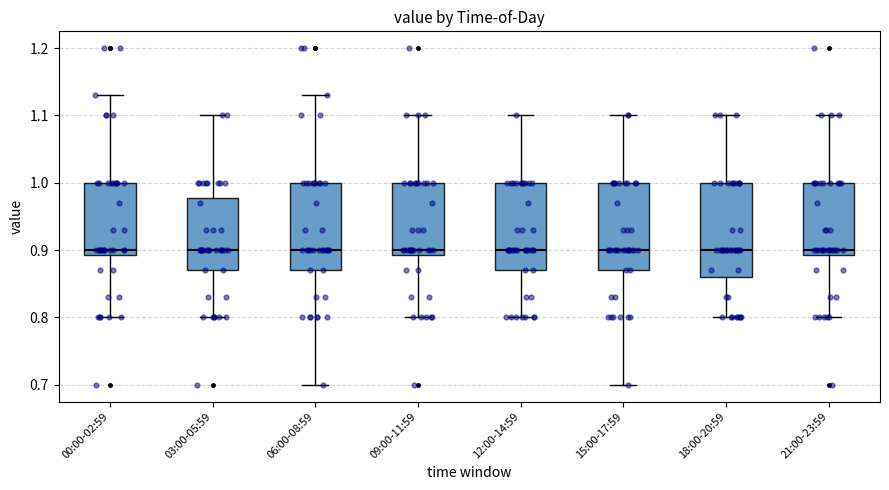

Reading left to right, transcribe this box plot: for each box, give where its median line is, the range the box spans, and where its two whiskers end, as read against the y-axis. The values are not printed on the chart, so give them approximately, as read against the axis.

00:00-02:59: median 0.90, box 0.89 to 1.00, whiskers 0.80 to 1.13
03:00-05:59: median 0.90, box 0.87 to 0.98, whiskers 0.80 to 1.10
06:00-08:59: median 0.90, box 0.87 to 1.00, whiskers 0.70 to 1.13
09:00-11:59: median 0.90, box 0.89 to 1.00, whiskers 0.80 to 1.10
12:00-14:59: median 0.90, box 0.87 to 1.00, whiskers 0.80 to 1.10
15:00-17:59: median 0.90, box 0.87 to 1.00, whiskers 0.70 to 1.10
18:00-20:59: median 0.90, box 0.86 to 1.00, whiskers 0.80 to 1.10
21:00-23:59: median 0.90, box 0.89 to 1.00, whiskers 0.80 to 1.10